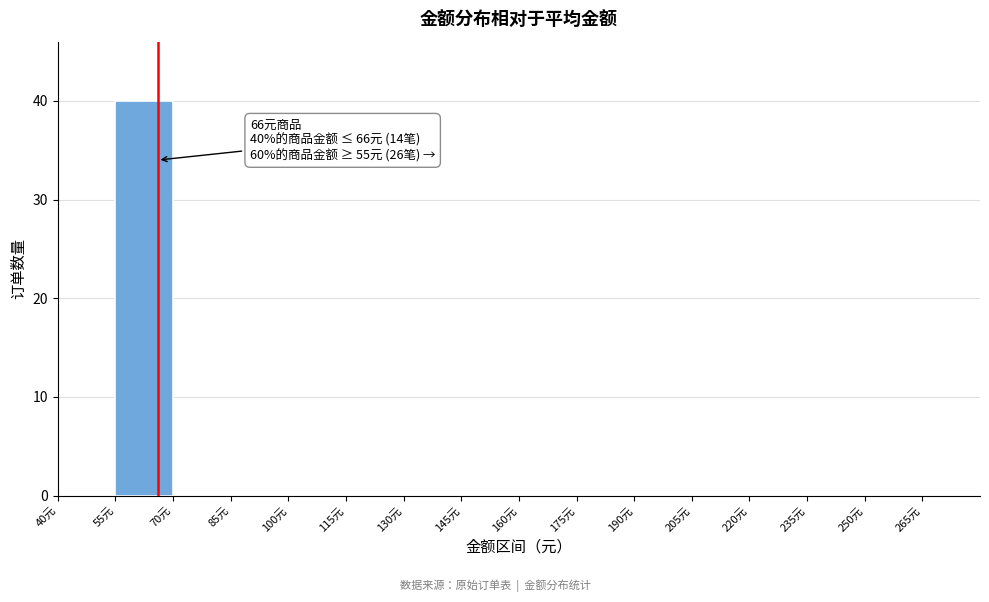

Over which range of the x-axis is the bar tallest?

55 to 70